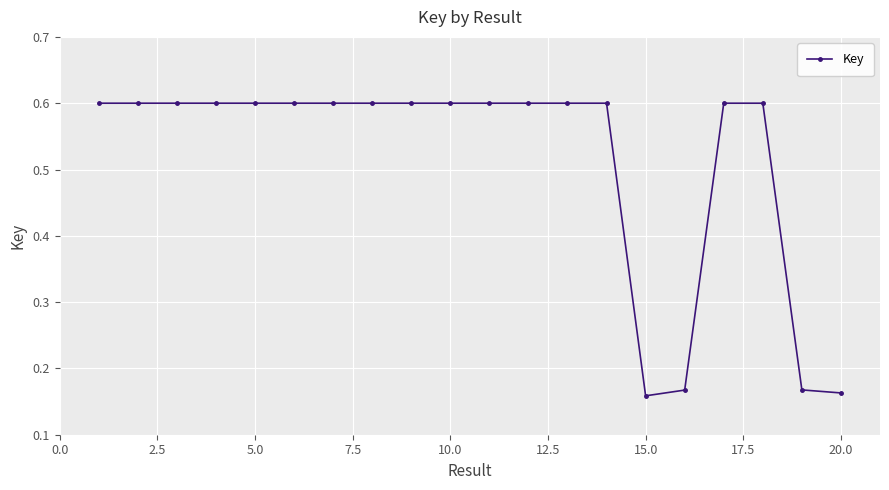

How many values are between 0 and 1?

20